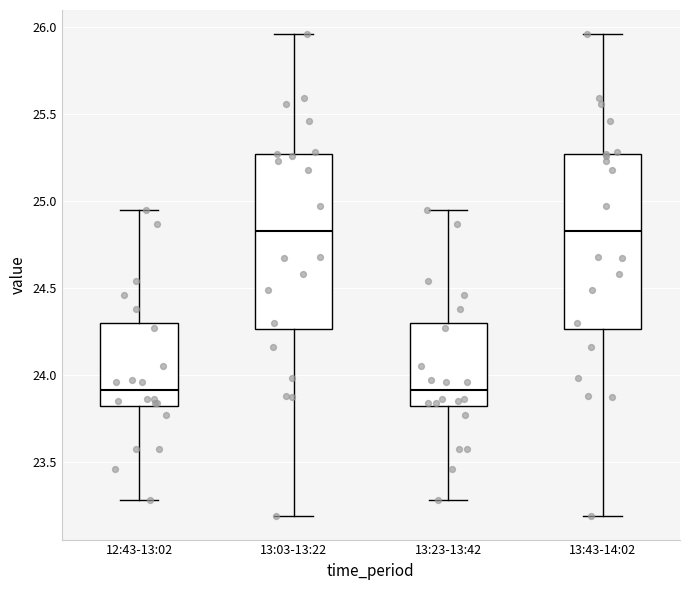

Reading left to right, read every box against the y-axis: the position of its median line, the range the box covers, and the ends of its whiskers. The values are not printed on the chart, so give them approximately, as read against the axis.

12:43-13:02: median 23.90, box 23.80 to 24.30, whiskers 23.30 to 24.95
13:03-13:22: median 24.85, box 24.25 to 25.25, whiskers 23.20 to 25.95
13:23-13:42: median 23.90, box 23.80 to 24.30, whiskers 23.30 to 24.95
13:43-14:02: median 24.85, box 24.25 to 25.25, whiskers 23.20 to 25.95